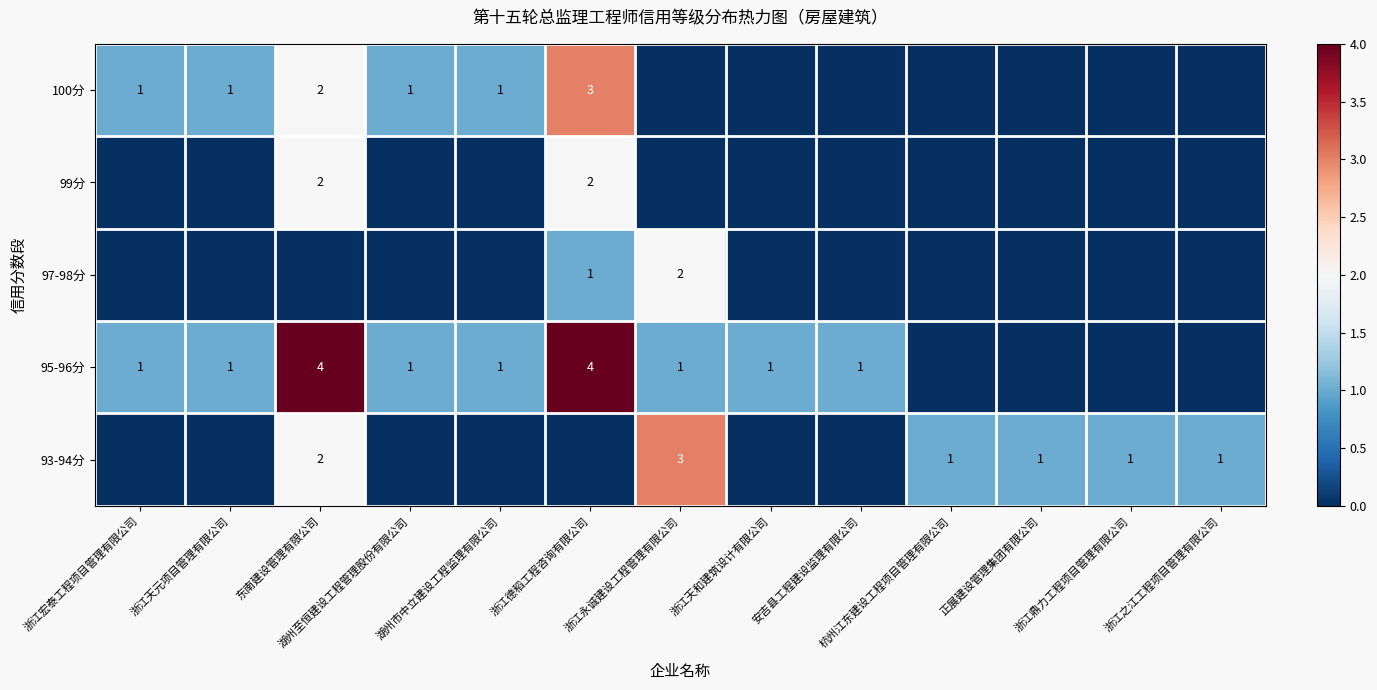

The value of 99分 at 东南建设管理有限公司 is 3. True or false?

False